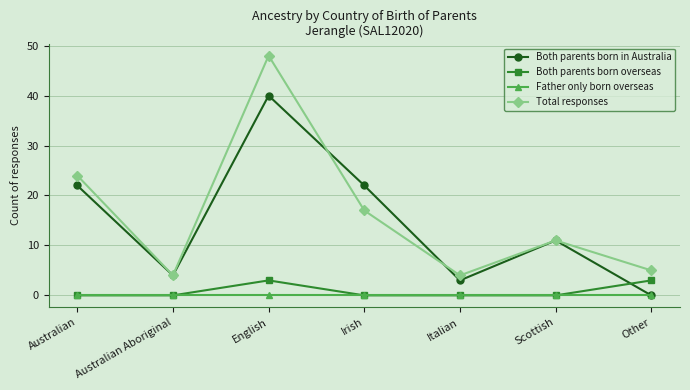

At which label is Total responses closest to 26?

Australian